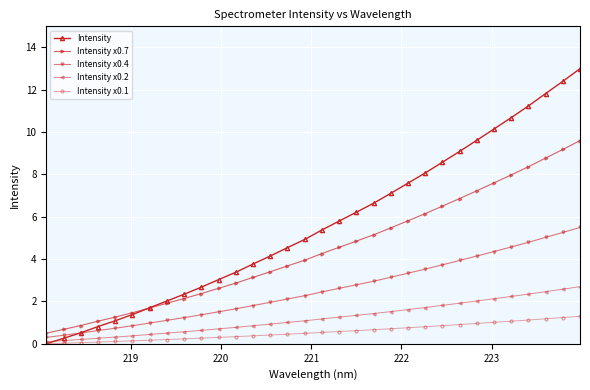

How many distinct data groups are displayed?

5